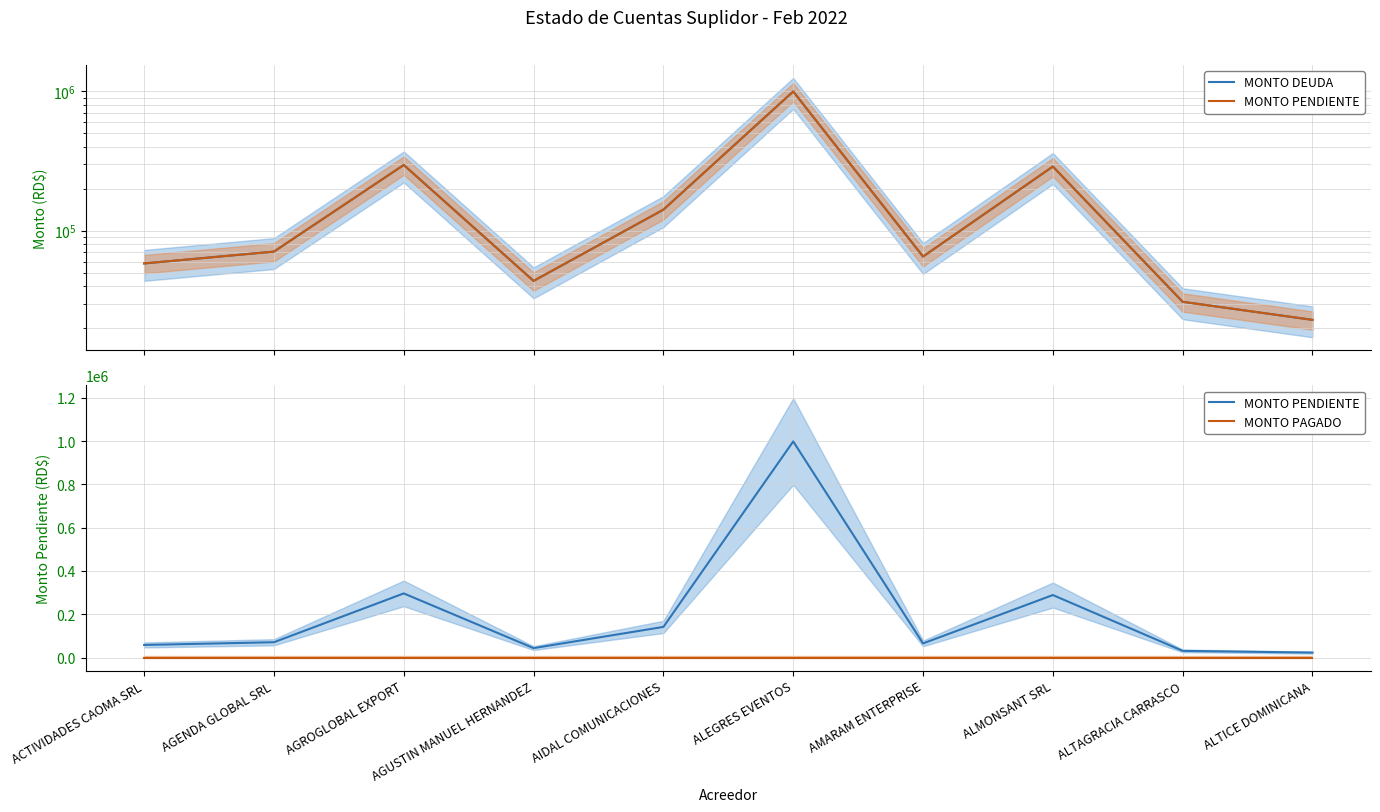

Which series changed the most between AGUSTIN MANUEL HERNANDEZ and ALEGRES EVENTOS?

MONTO DEUDA